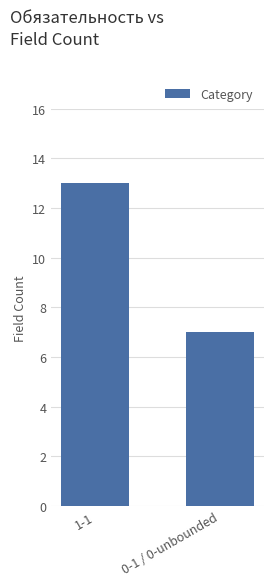

What is the ratio of the value at 1-1 to the value at 0-1 / 0-unbounded?

1.9